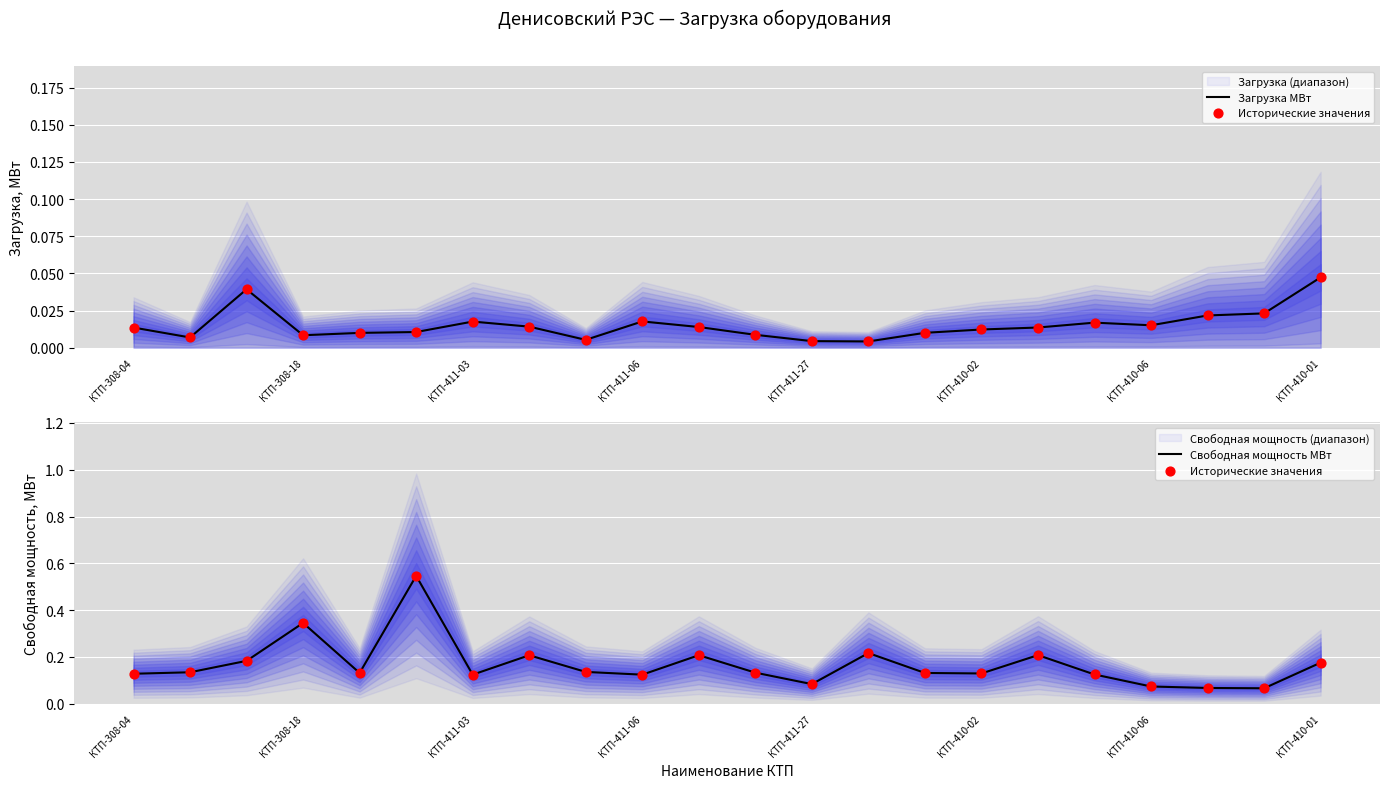

Which series contains the lowest Y value?

Загрузка МВт